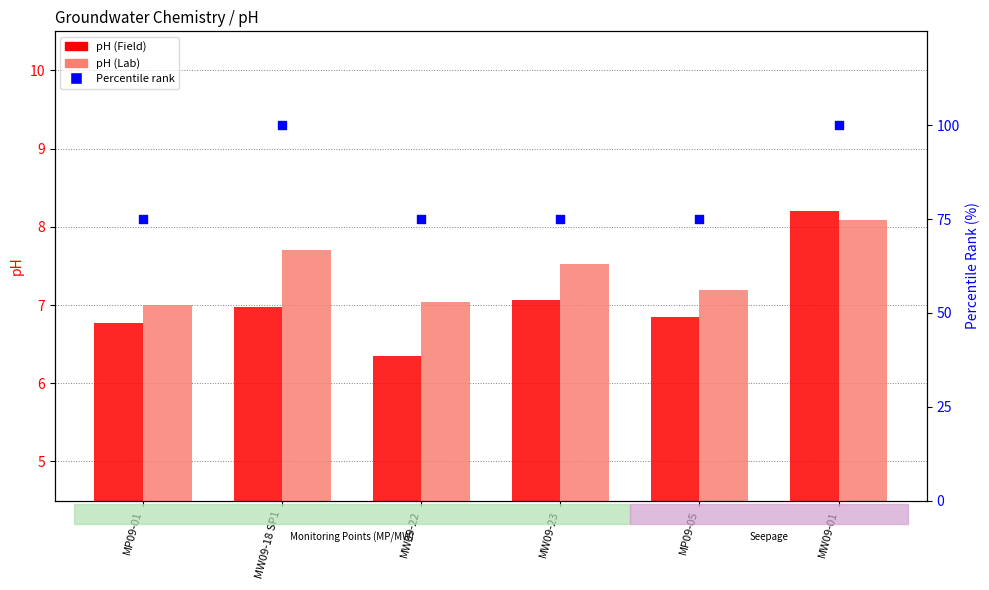

Which series has the largest total across all categories?

Percentile rank